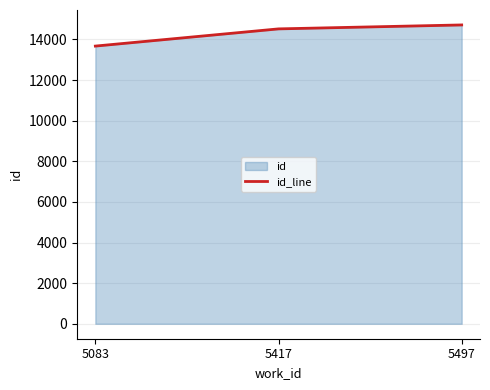

List the labels in order of value, smallest first.

5083, 5417, 5497